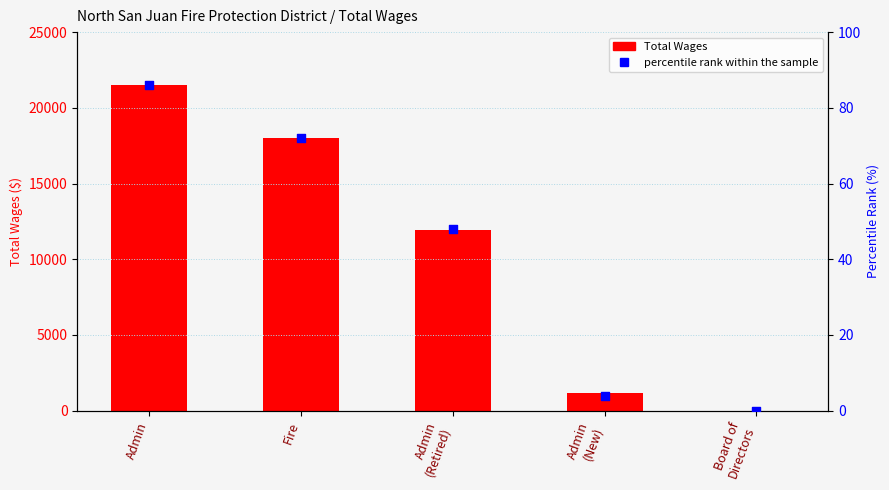

Which series has the largest Y range (max minus min)?

Total Wages